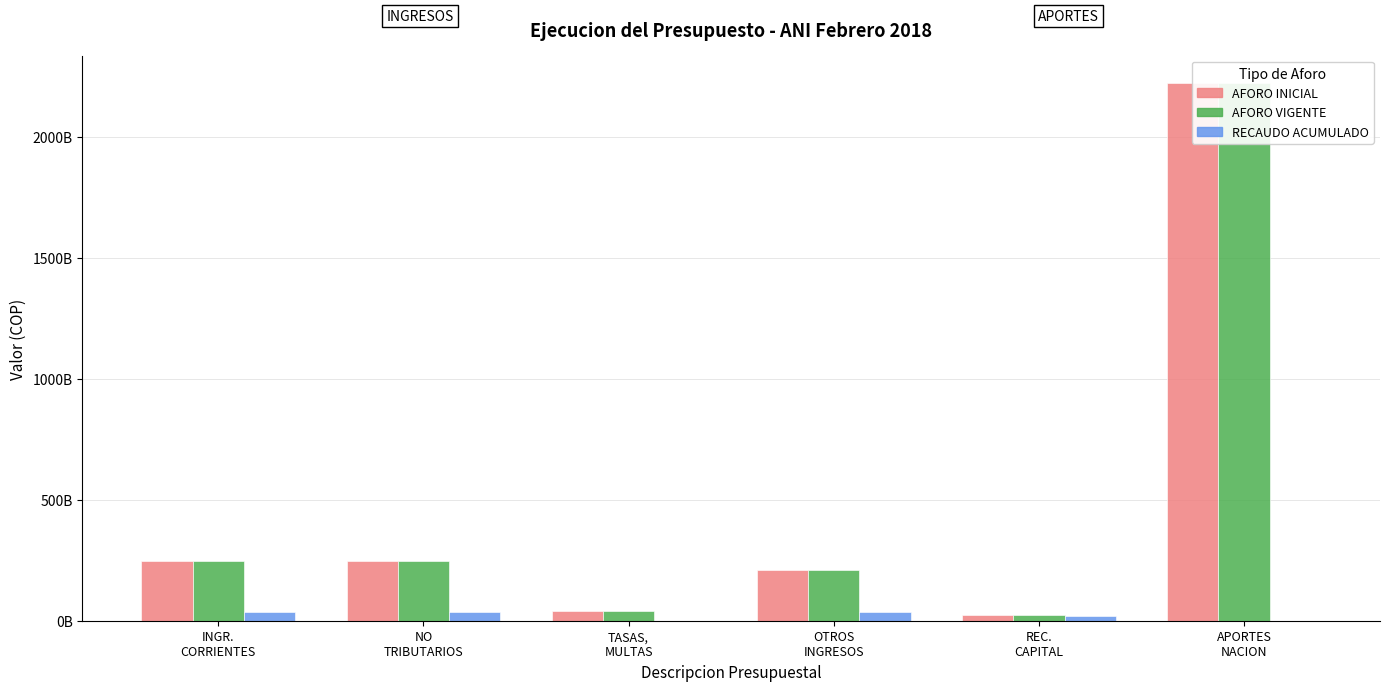

What is the total value across all series at OTROS
INGRESOS?

455716938490.0